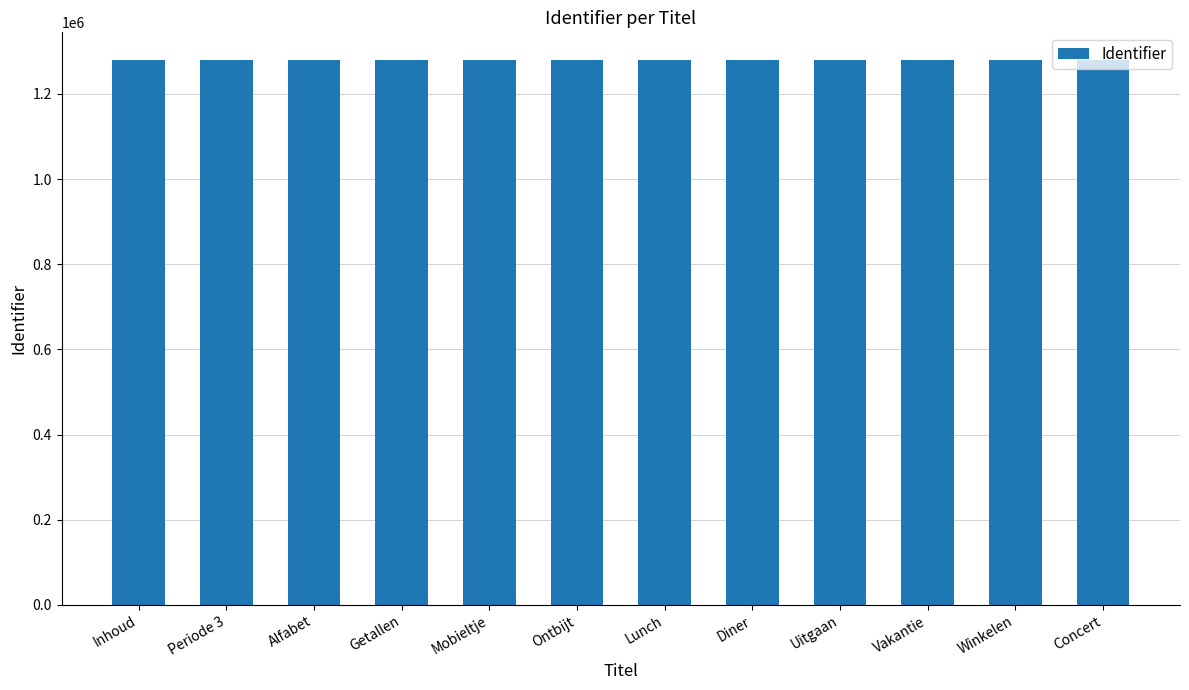

What is the smallest value displayed?

1280715